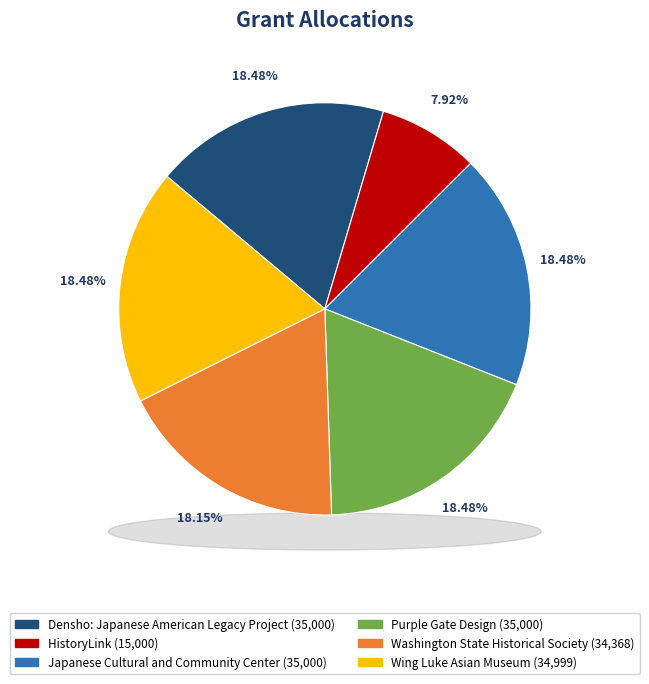

How many slices are in this pie chart?

6